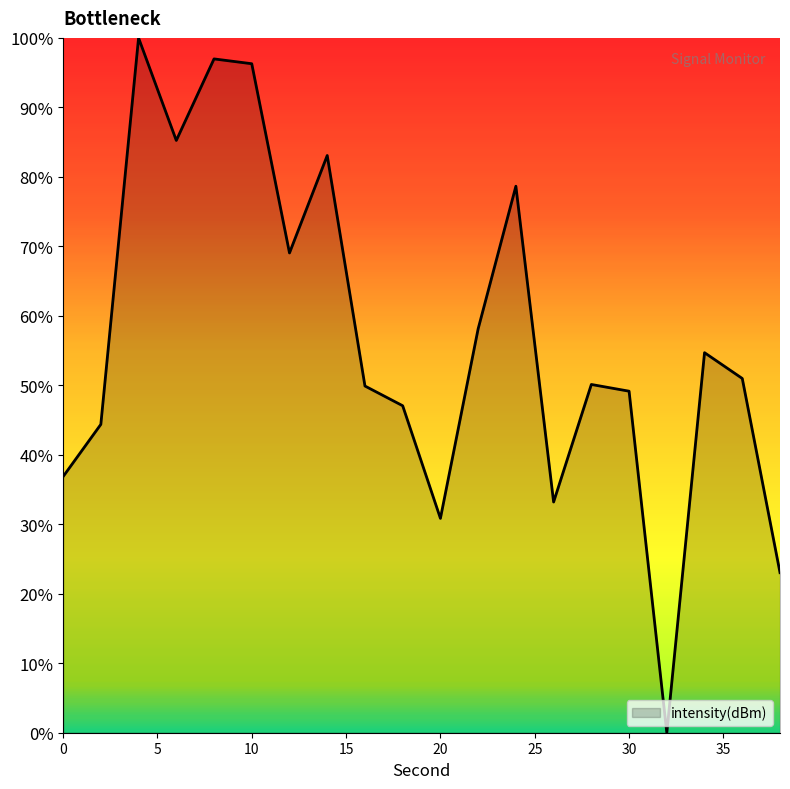

What is the sum of all values?

1137.6